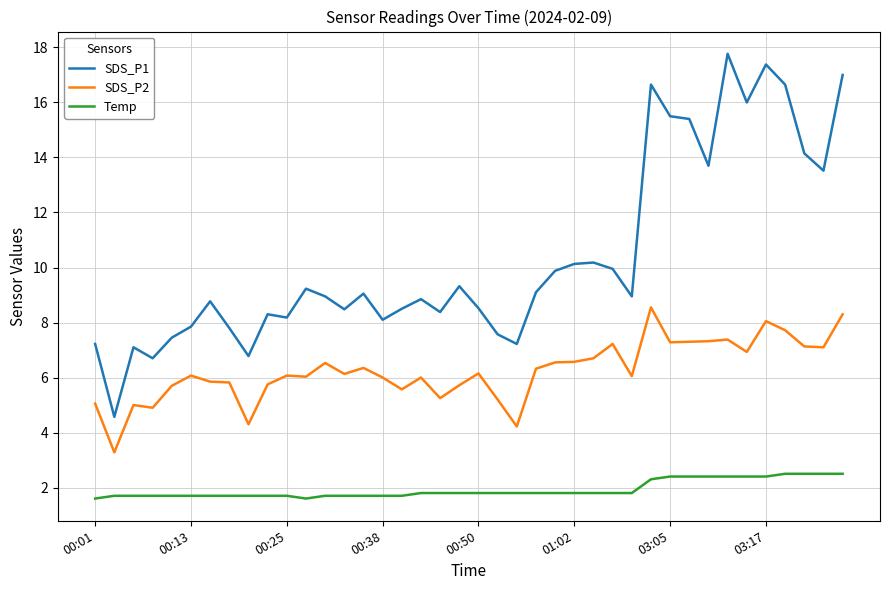

True or false: SDS_P1 and SDS_P2 cross at least once.

False